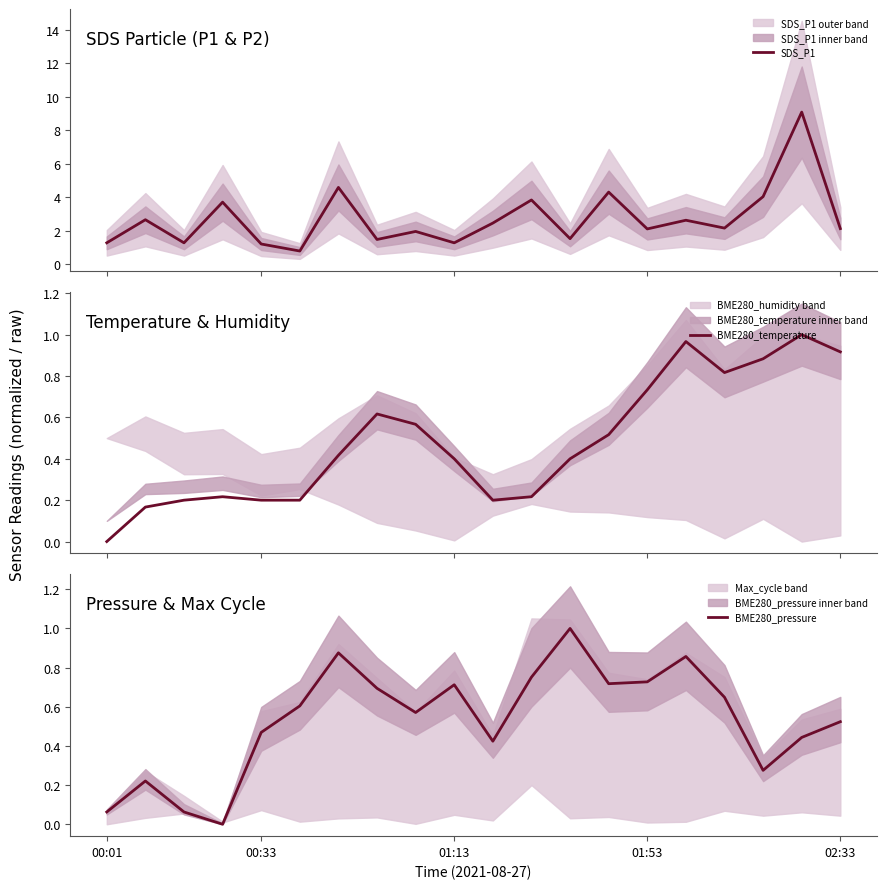

What is the highest value of the SDS_P1 series?

9.1